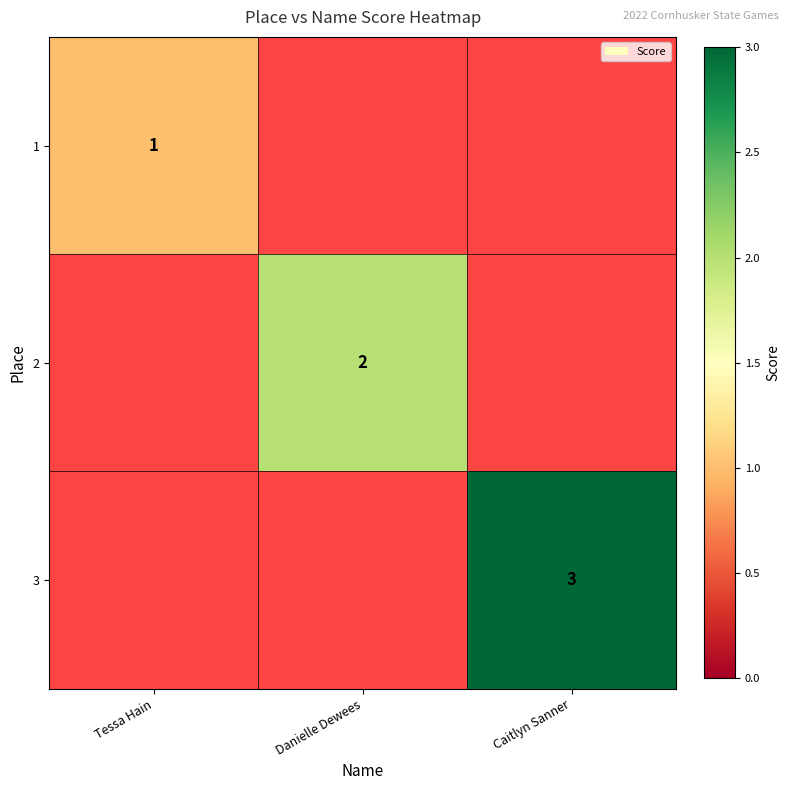

The value of 2 at Danielle Dewees is 3. True or false?

False